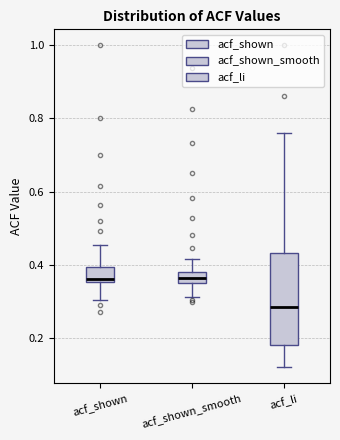

Comparing the boxes themselves (not the whiskers), which one is the tallest?

acf_li